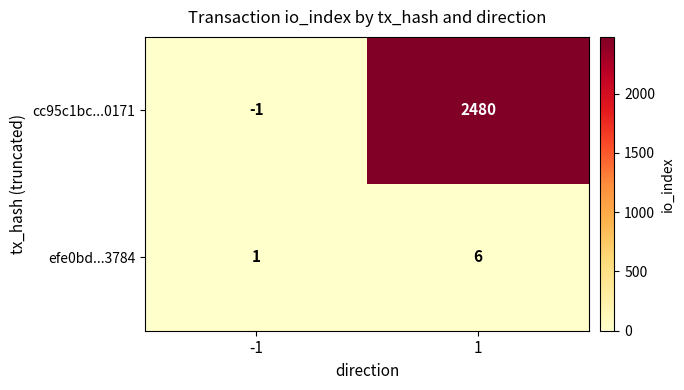

Reading left to right, list all the values displayed in this chart.

cc95c1bc...0171: -1	2480
efe0bd...3784: 1	6